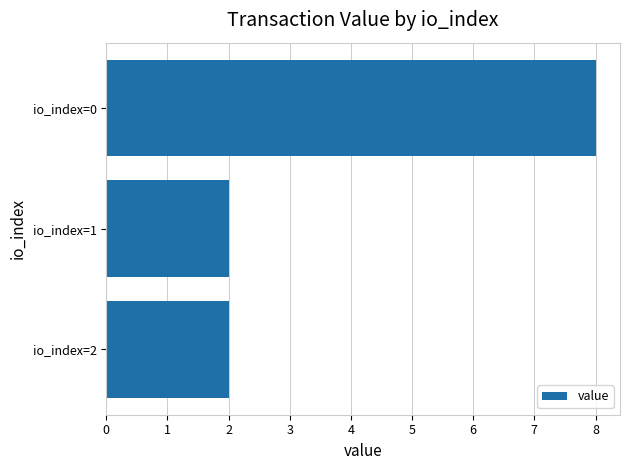

The chart shows a value of 2.0 at io_index=2. True or false?

True